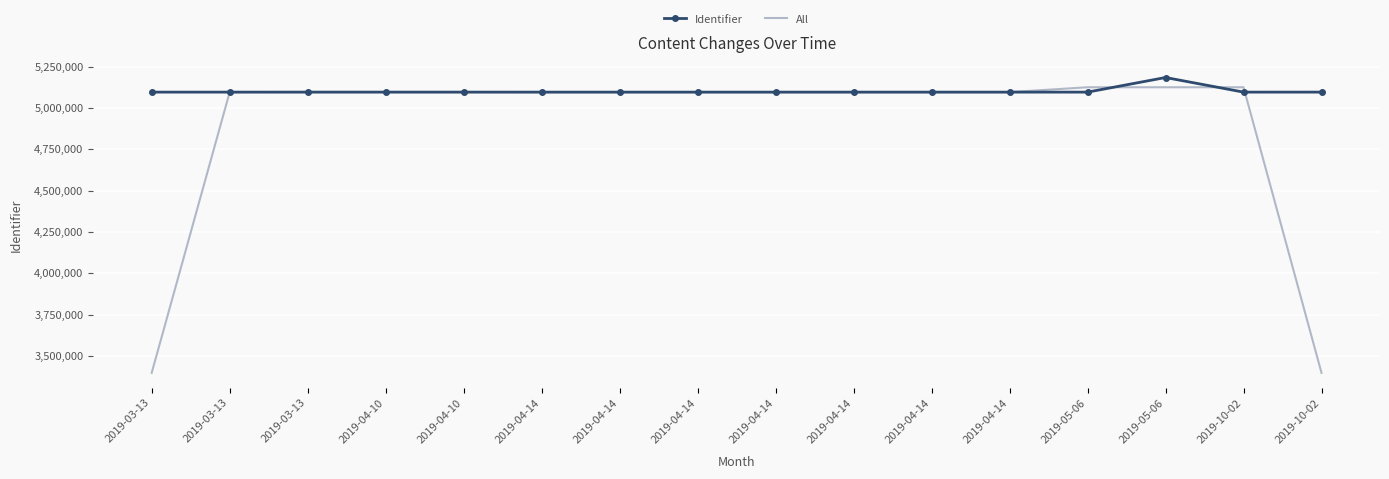

What is the spread (max minus min) of values at 2019-04-14?

25.7